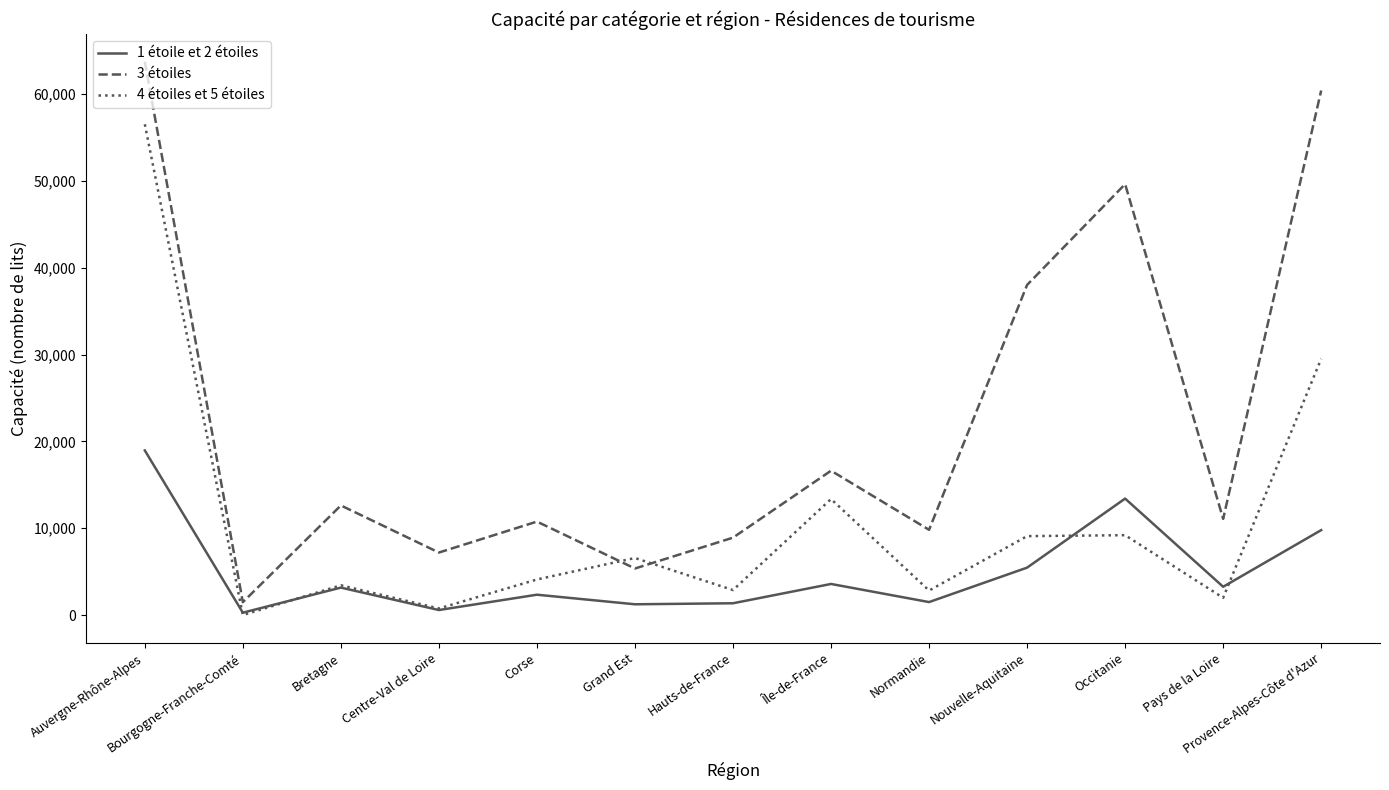

Is it true that 4 étoiles et 5 étoiles equals 0 at Bourgogne-Franche-Comté?

True